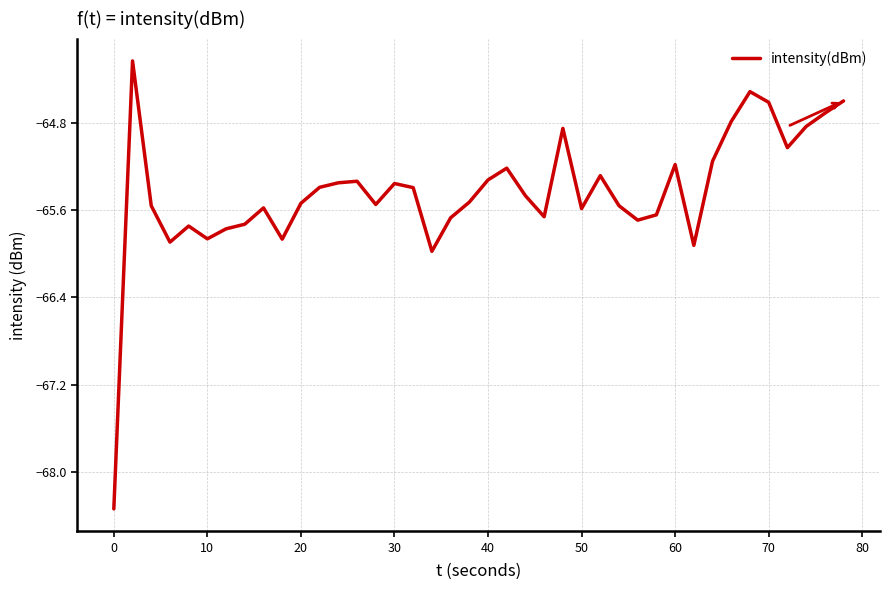

What is the minimum value shown in the chart?

-68.3